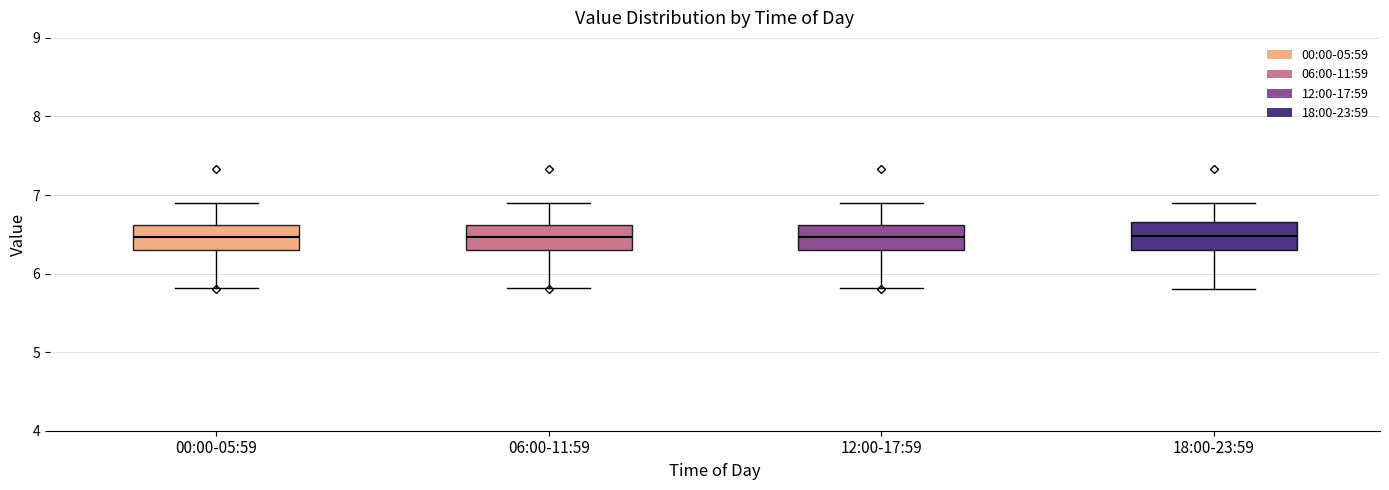

Reading left to right, transcribe this box plot: for each box, give where its median line is, the range the box spans, and where its two whiskers end, as read against the y-axis. The values are not printed on the chart, so give them approximately, as read against the axis.

00:00-05:59: median 6.5, box 6.3 to 6.6, whiskers 5.8 to 6.9
06:00-11:59: median 6.5, box 6.3 to 6.6, whiskers 5.8 to 6.9
12:00-17:59: median 6.5, box 6.3 to 6.6, whiskers 5.8 to 6.9
18:00-23:59: median 6.5, box 6.3 to 6.7, whiskers 5.8 to 6.9